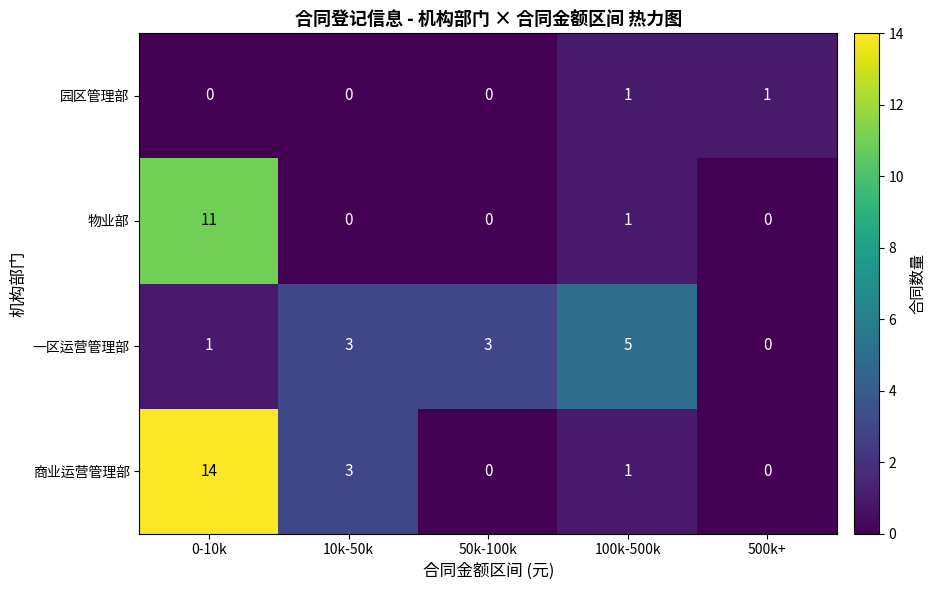

What is the sum of all 物业部 values?

12